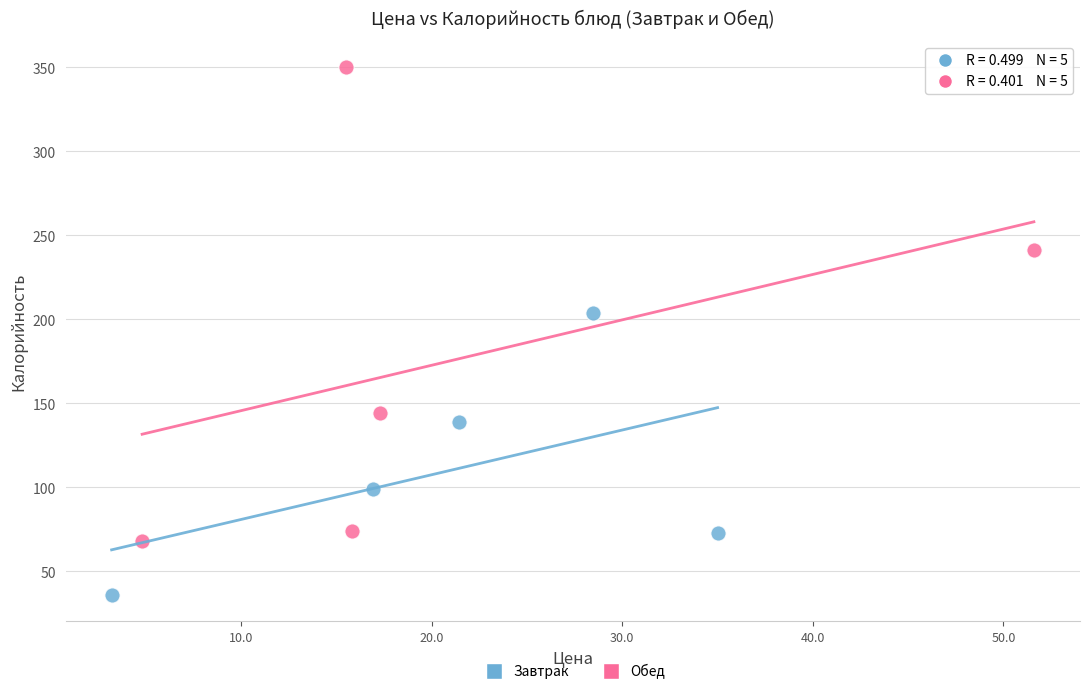

Which series has the largest Y range (max minus min)?

Обед